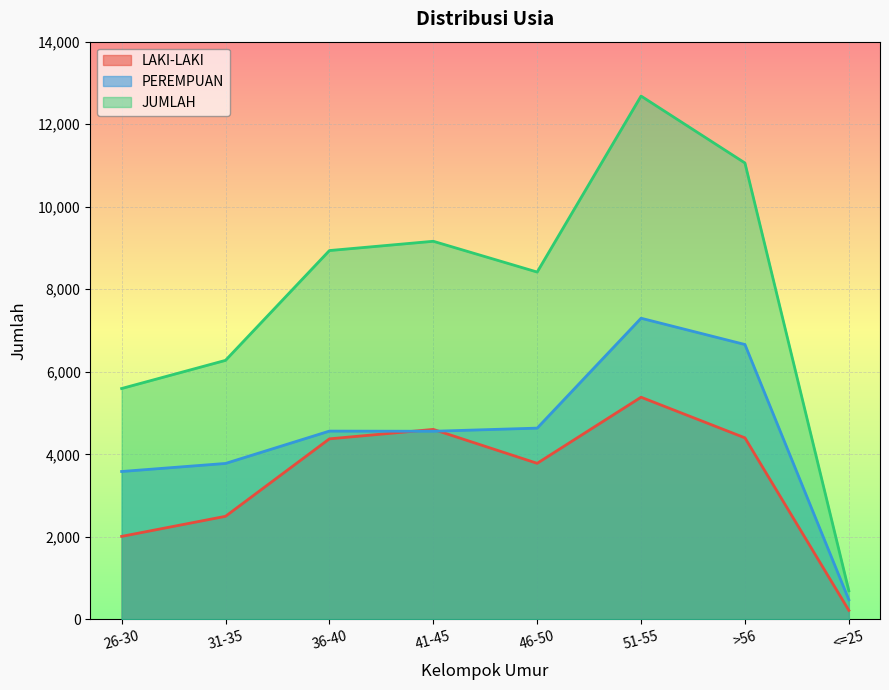

What is the value of the JUMLAH point at the 5th from the left?

8417